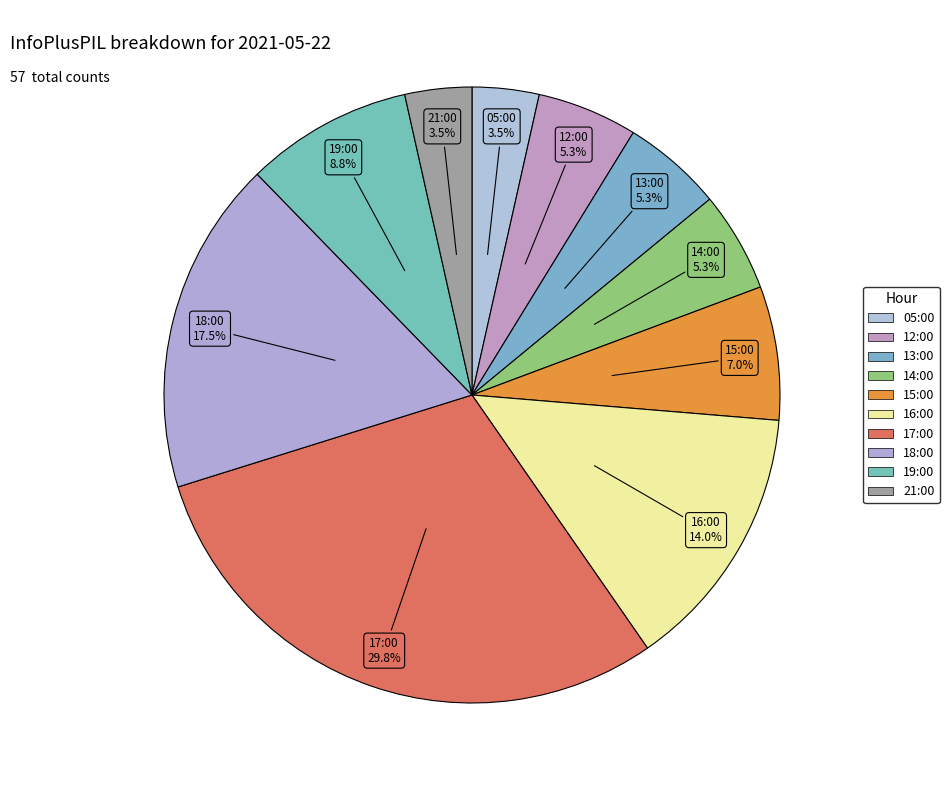

How many segments does this pie chart have?

10